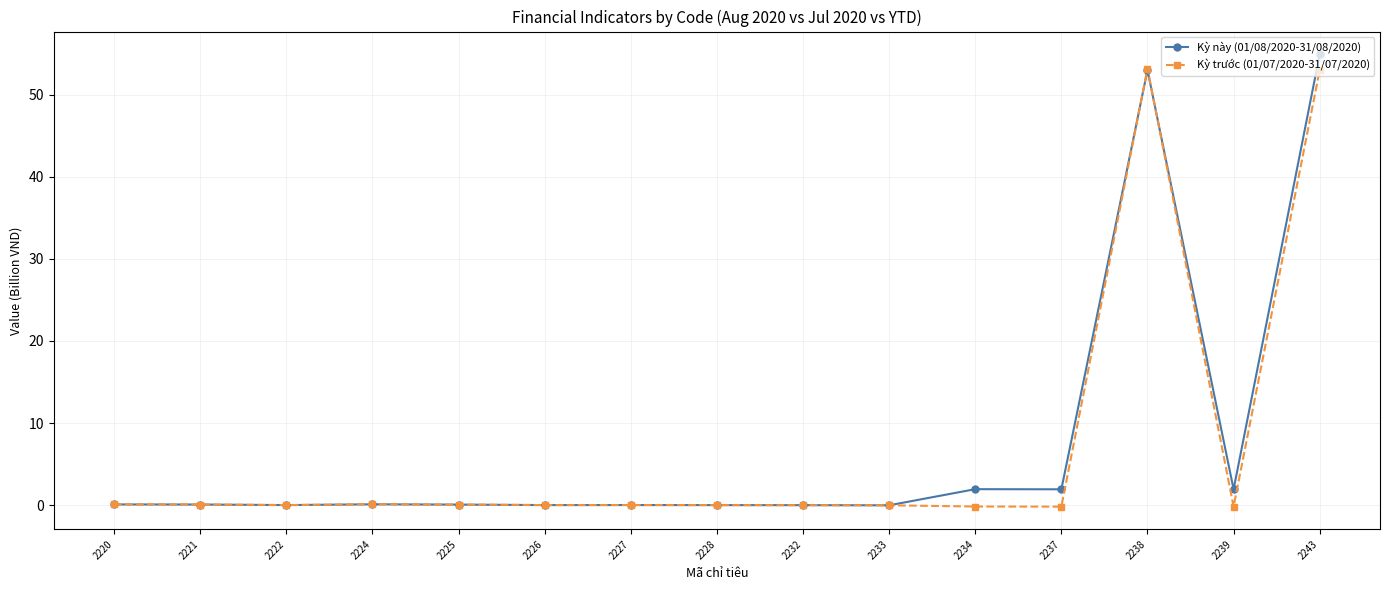

What is the smallest value displayed?

-0.2